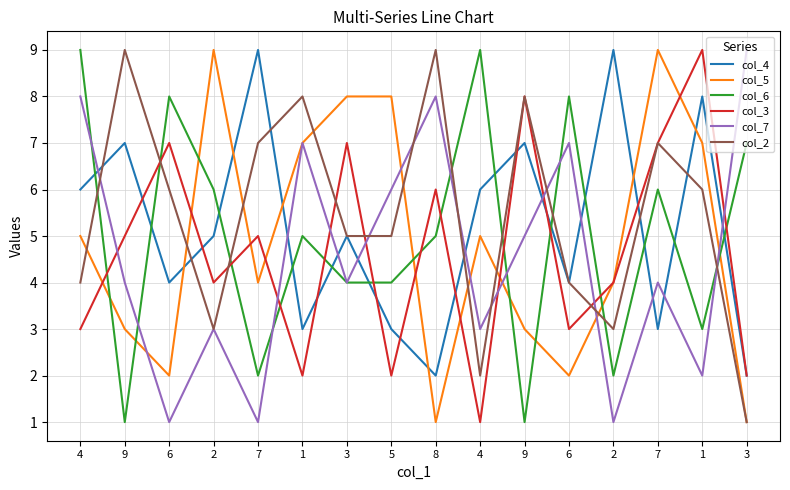

Does the chart display data point markers on the line(s)?

No